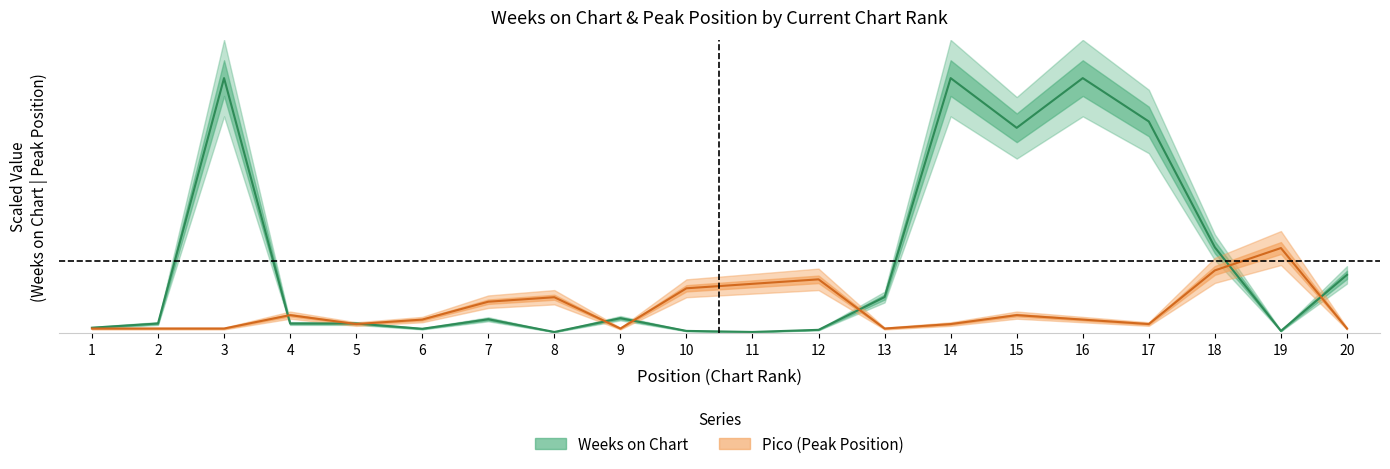

How many lines are shown in the chart?

2